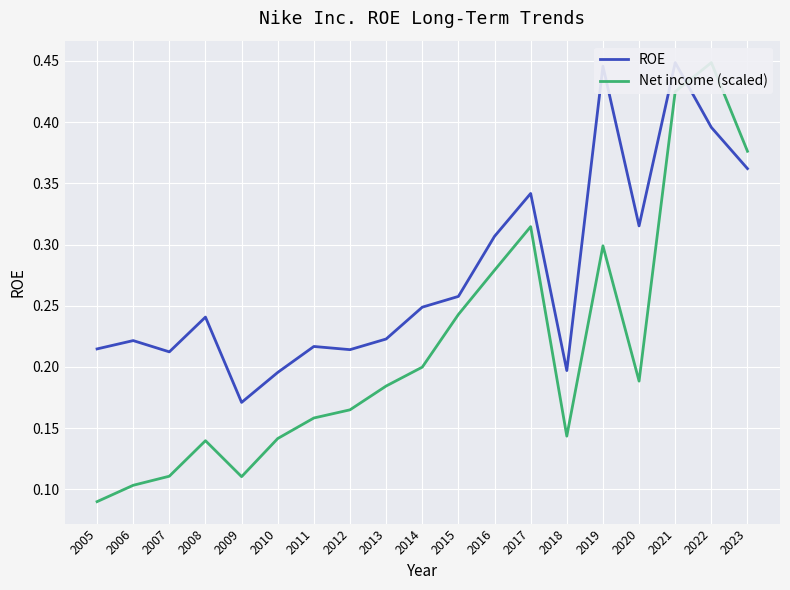

List the series in order of their peak value, lowest first.

ROE, Net income (scaled)